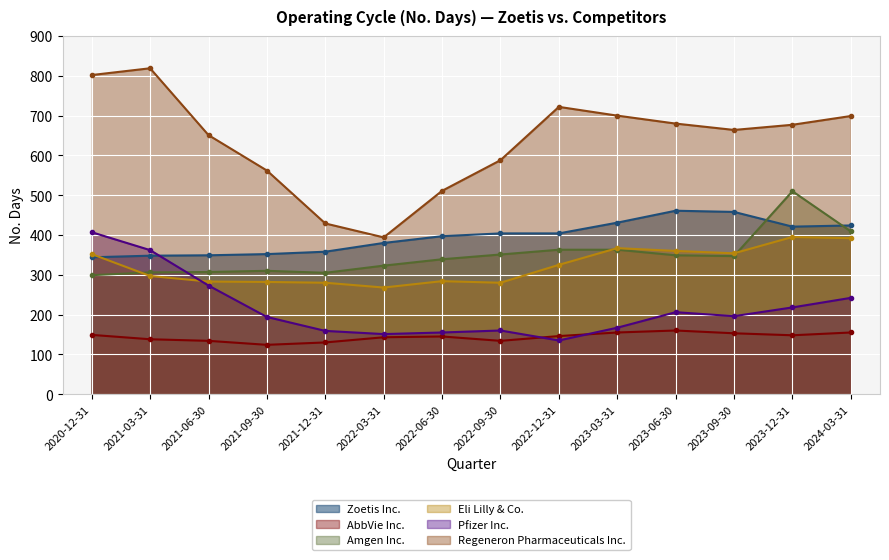

How many lines are shown in the chart?

6